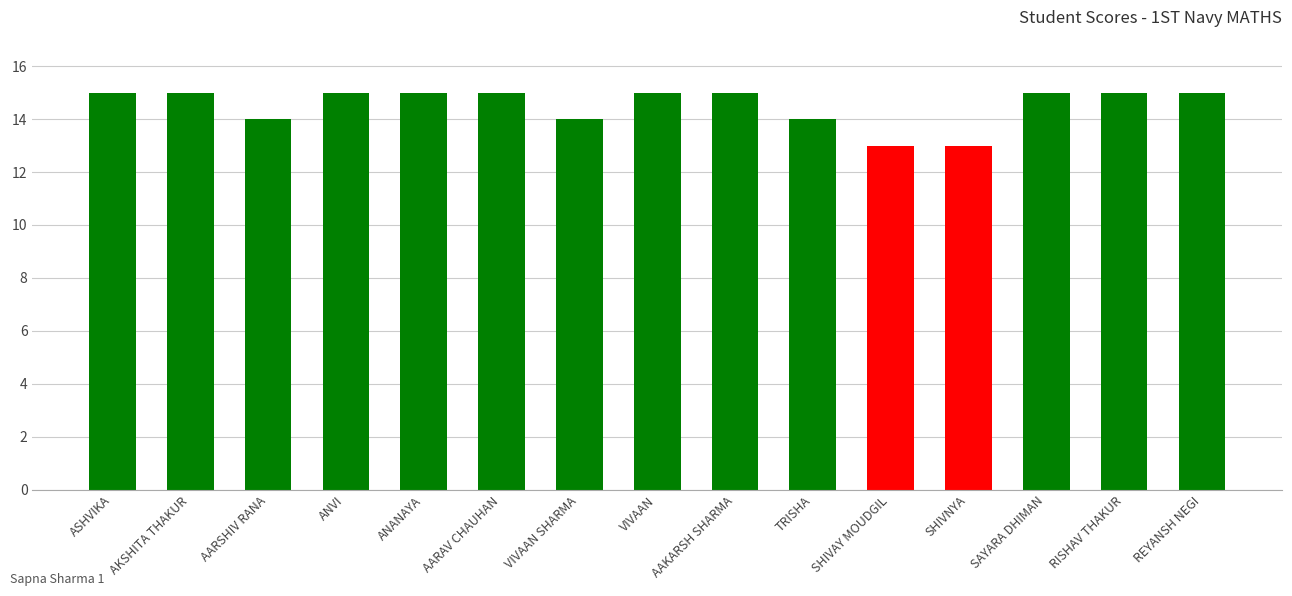

Reading right to left, extract all data points from this chart.

15	15	15	13	13	14	15	15	14	15	15	15	14	15	15